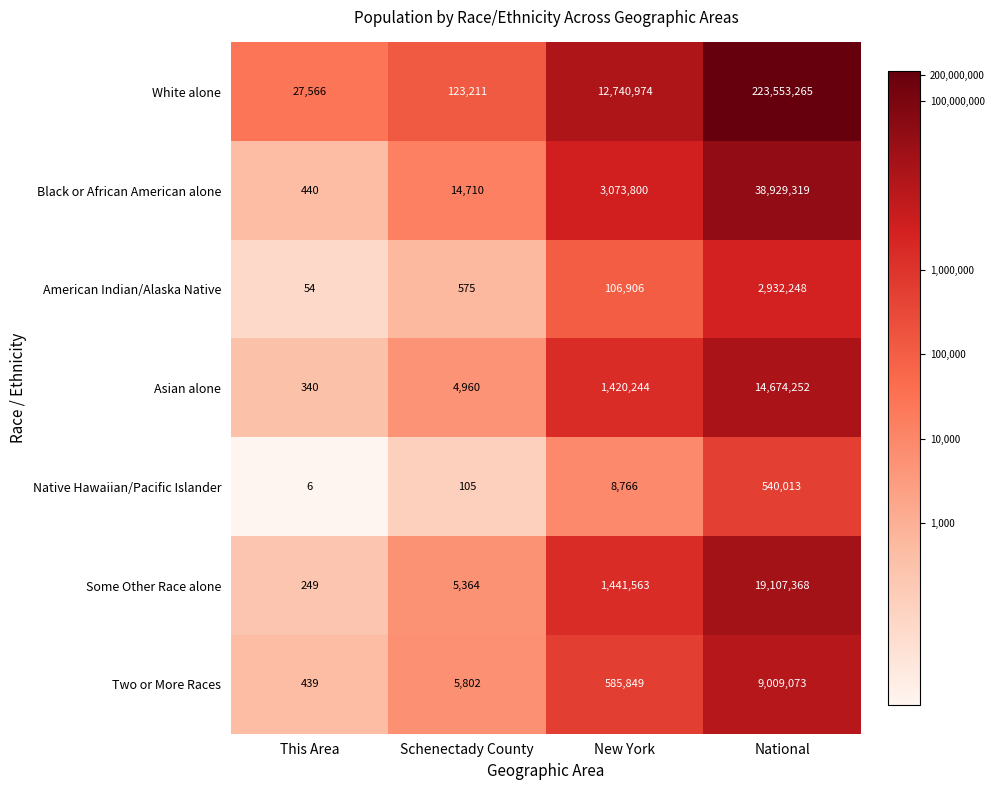

The value of Native Hawaiian/Pacific Islander at Schenectady County is 105. True or false?

True